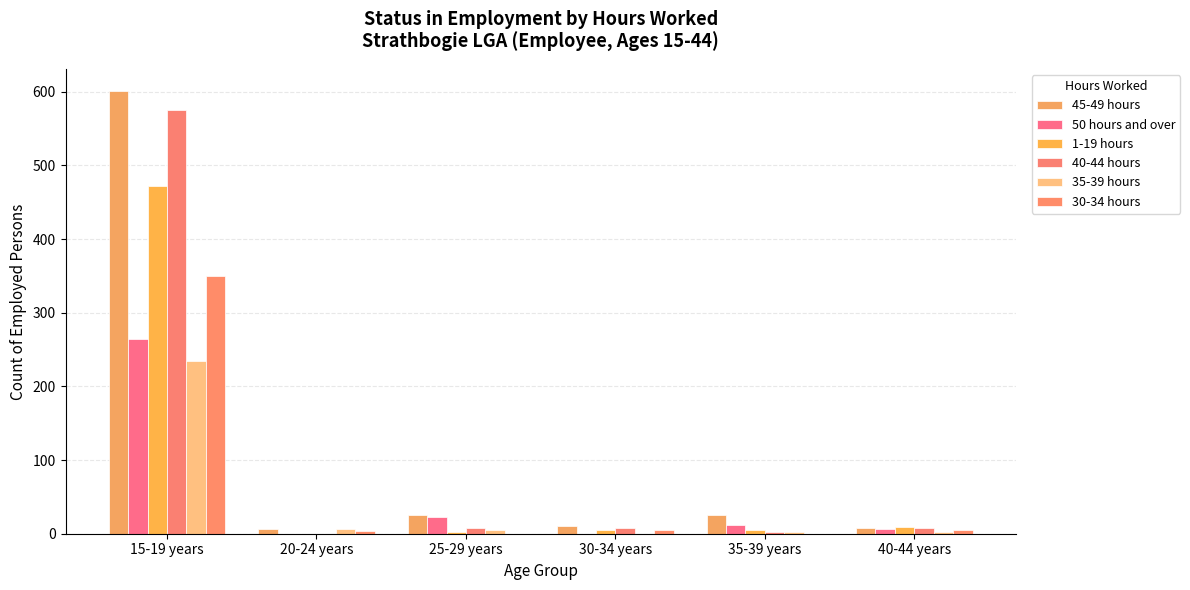

What are all the series names shown in the legend?

45-49 hours, 50 hours and over, 1-19 hours, 40-44 hours, 35-39 hours, 30-34 hours